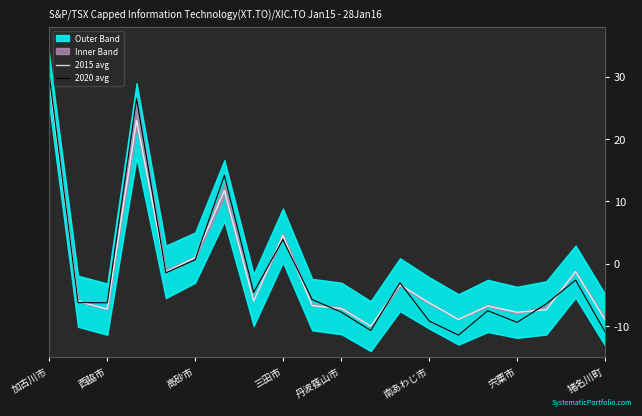

True or false: 2020 avg has a value of -9.2 at 南あわじ市.

True